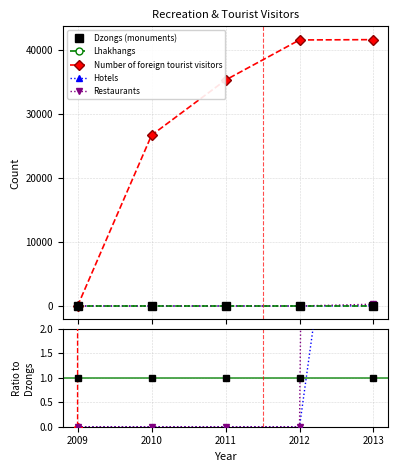

True or false: Dzongs (monuments) has more than 0 points higher than both neighbors.

False